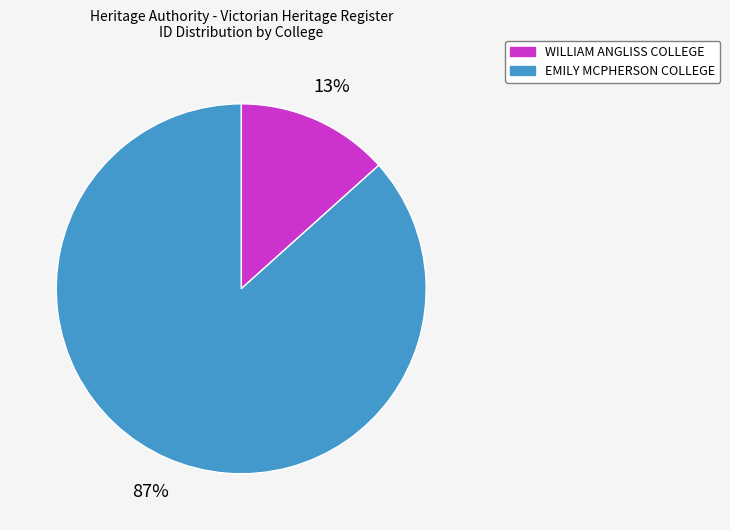

To the nearest percent, what portion does EMILY MCPHERSON COLLEGE represent?

87%